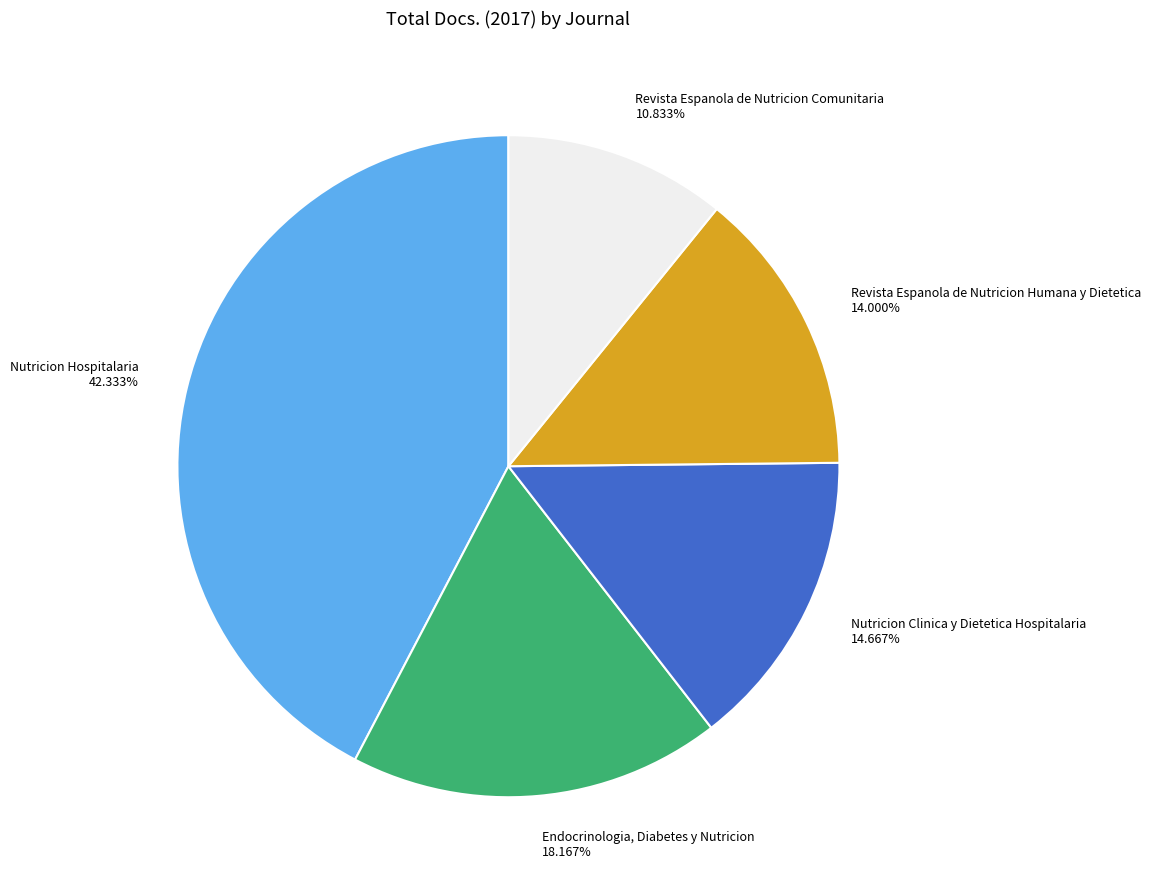

Combined, what portion of the pie is Revista Espanola de Nutricion Humana y Dietetica and Nutricion Clinica y Dietetica Hospitalaria?

28.7%